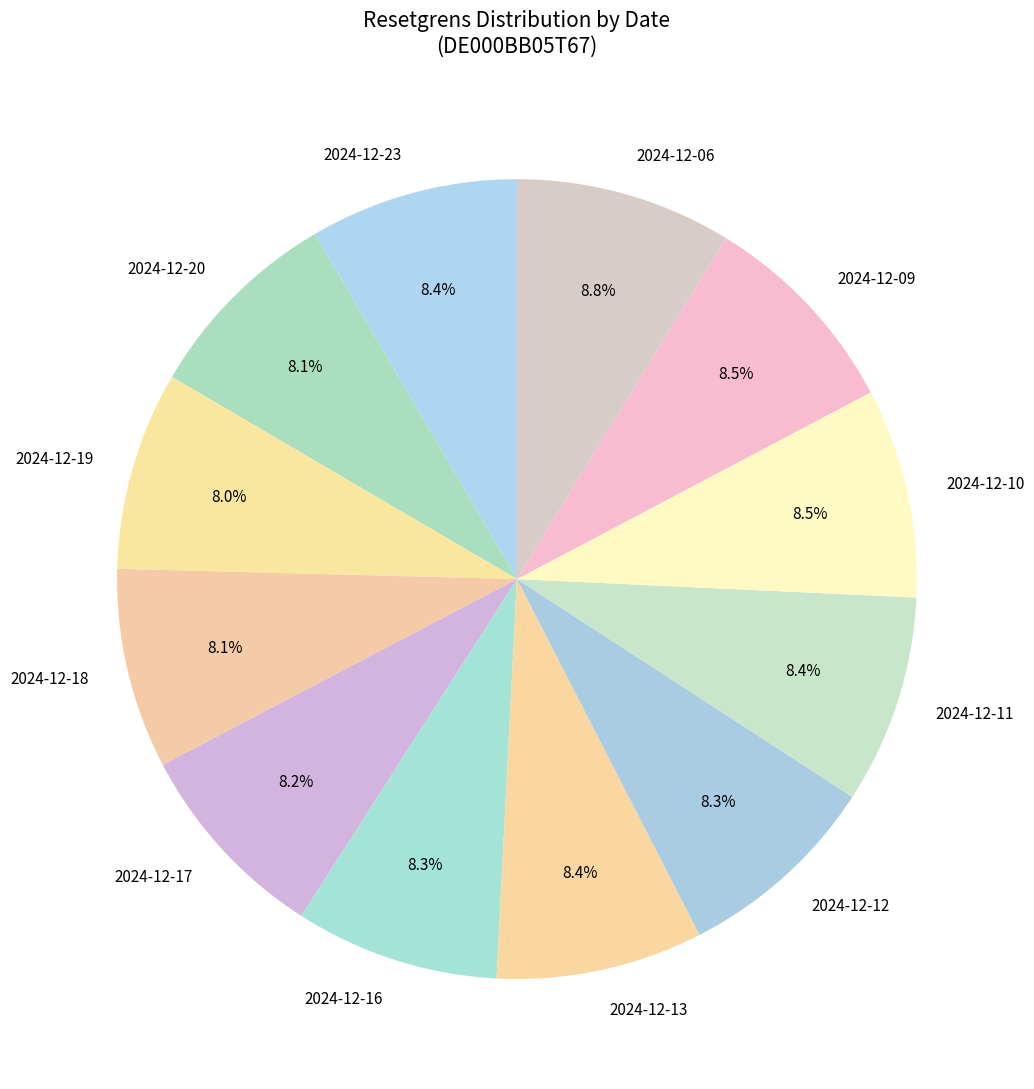

How much of the chart is everything except 2024-12-12?

91.7%